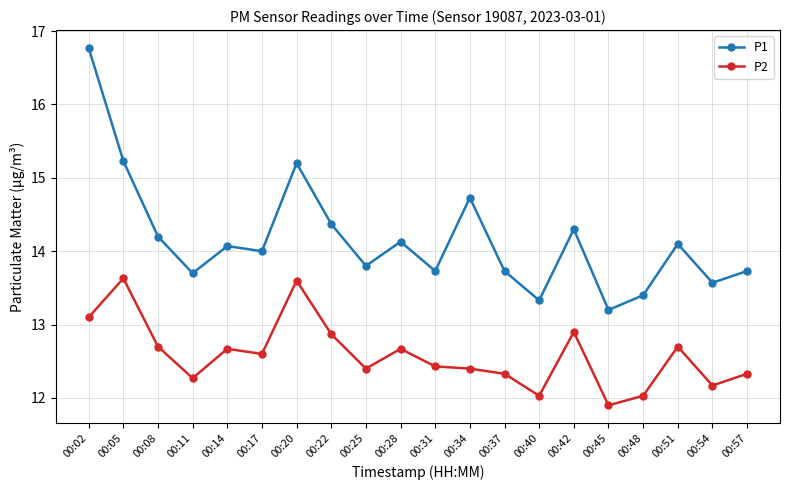

True or false: P1 has a value of 13.7 at 00:11.

True